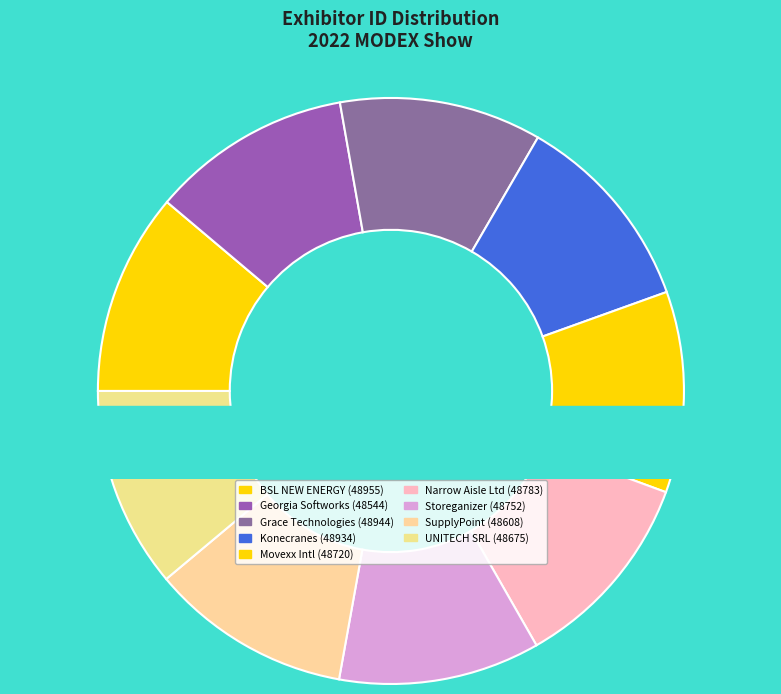

The UNITECH SRL slice represents 23% of the pie. True or false?

False